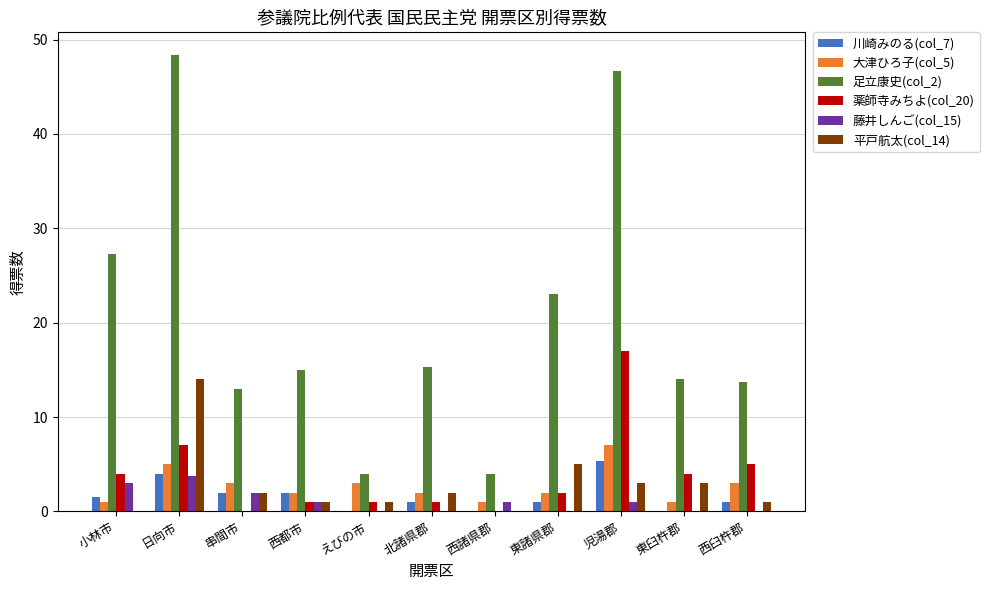

Reading left to right, transcribe all the data shown in this chart.

川崎みのる(col_7): 1.5	4.0	2.0	2.0	0.0	1.0	0.0	1.0	5.3	0.0	1.0
大津ひろ子(col_5): 1.0	5.0	3.0	2.0	3.0	2.0	1.0	2.0	7.0	1.0	3.0
足立康史(col_2): 27.3	48.4	13.0	15.0	4.0	15.3	4.0	23.0	46.6	14.0	13.7
薬師寺みちよ(col_20): 4.0	7.0	0.0	1.0	1.0	1.0	0.0	2.0	17.0	4.0	5.0
藤井しんご(col_15): 3.0	3.8	2.0	1.0	0.0	0.0	1.0	0.0	1.0	0.0	0.0
平戸航太(col_14): 0.0	14.0	2.0	1.0	1.0	2.0	0.0	5.0	3.0	3.0	1.0